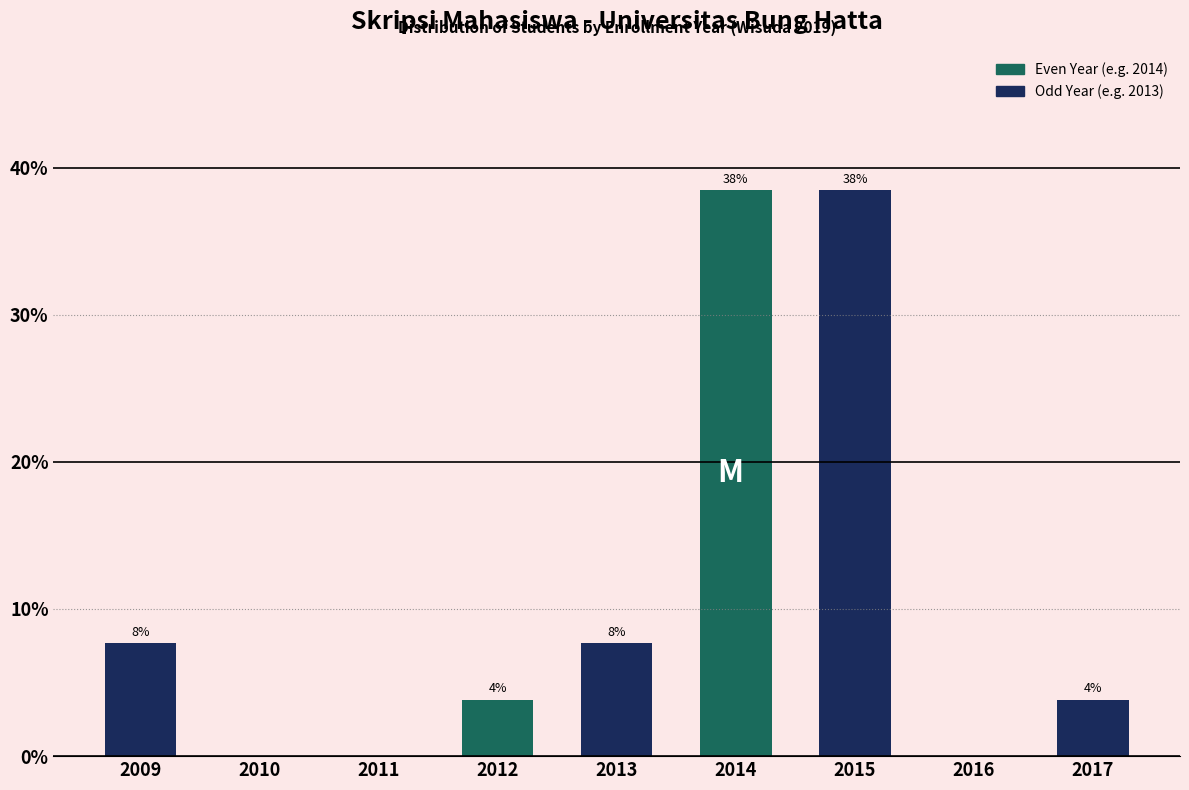

Are the bars horizontal?

No